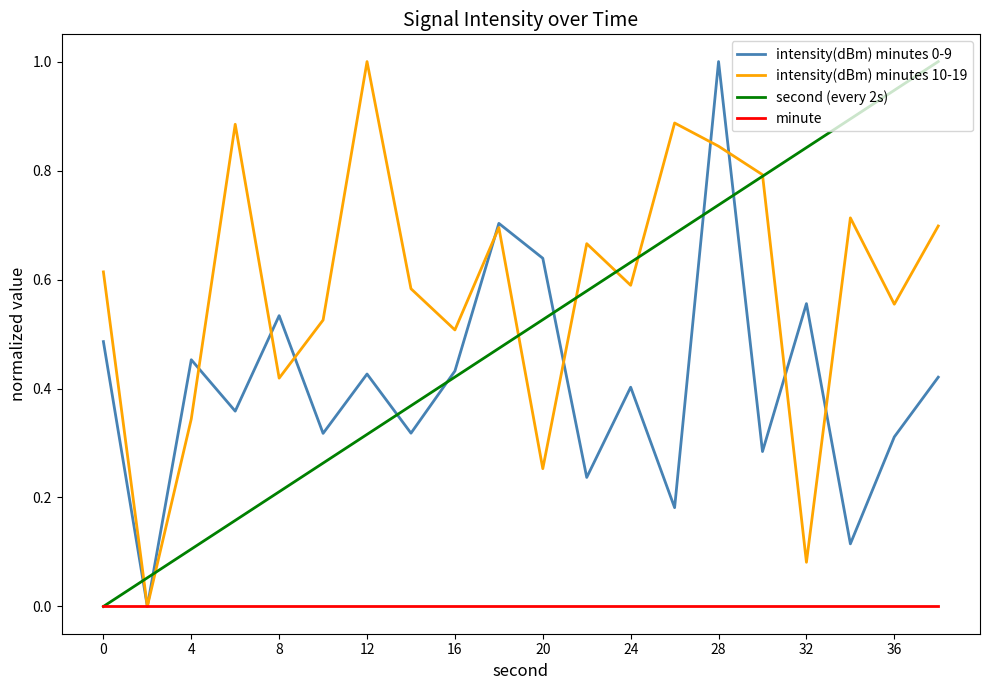

Which series has the largest total across all categories?

intensity(dBm) minutes 10-19